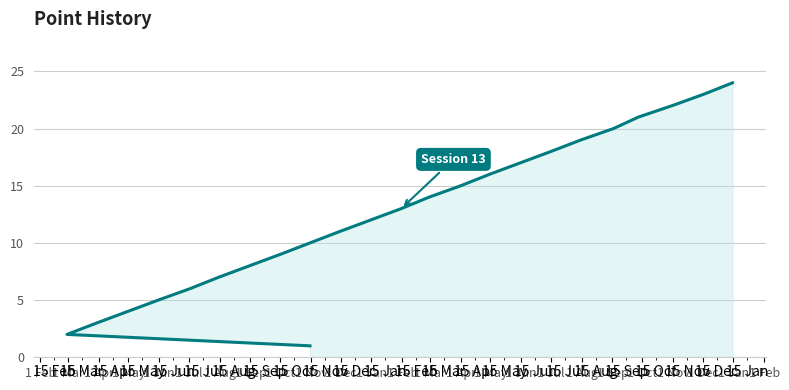

Which has a higher value, 1 May or 1 Dec?

1 Dec